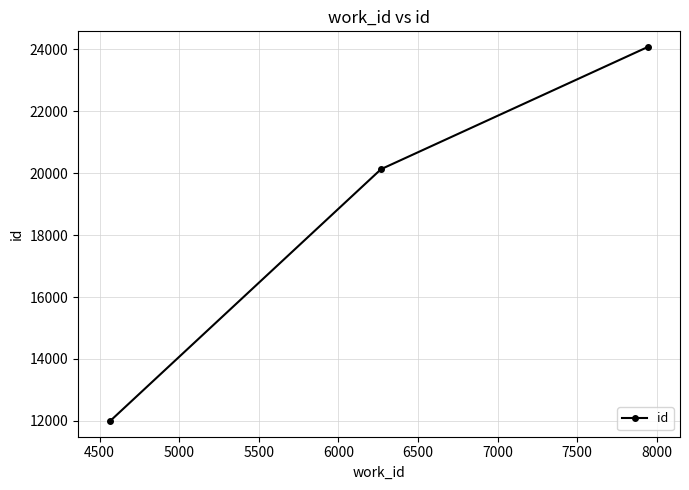

What is the difference between the maximum and minimum values?

12100